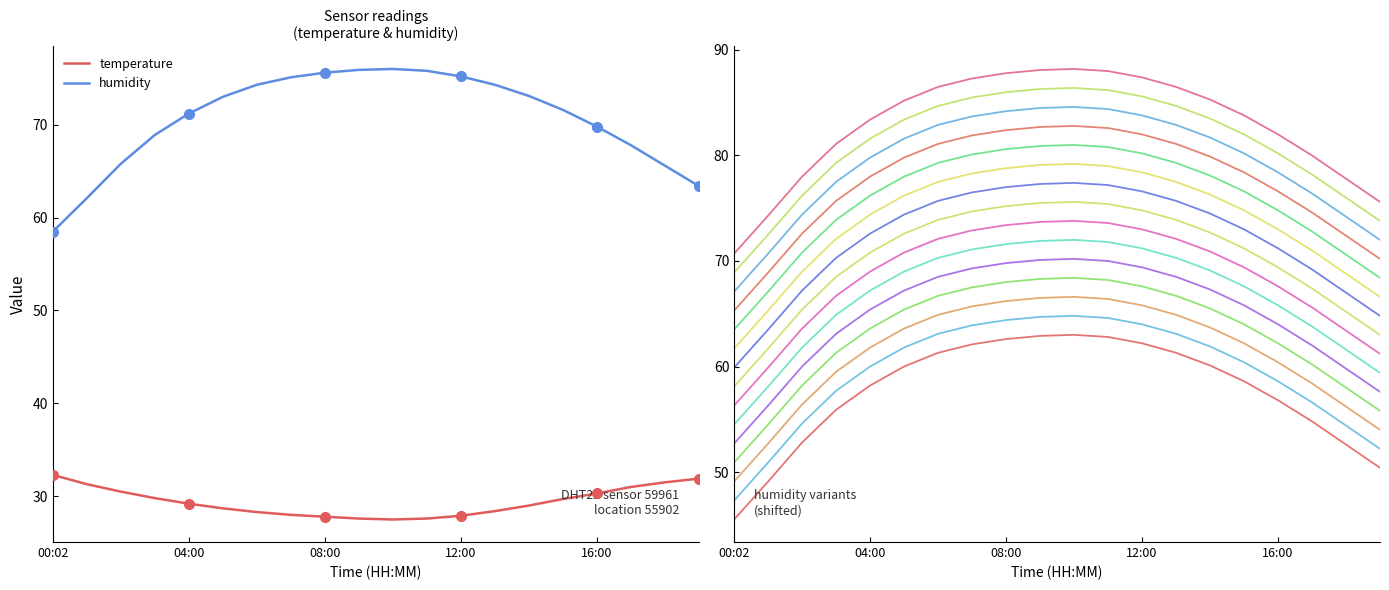

Which series has the largest range (max minus min)?

humidity